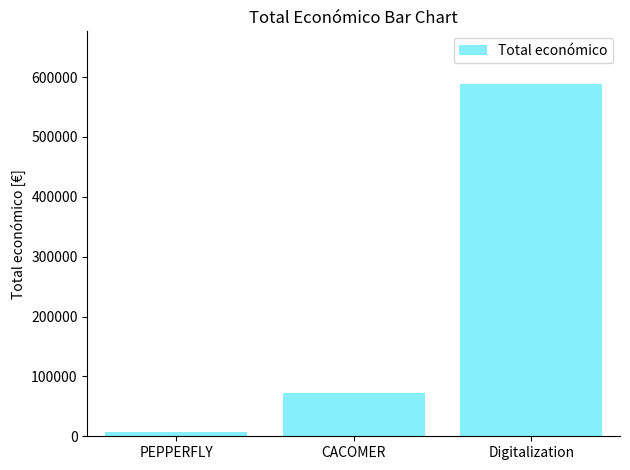

What is the difference between the maximum and minimum values?

580186